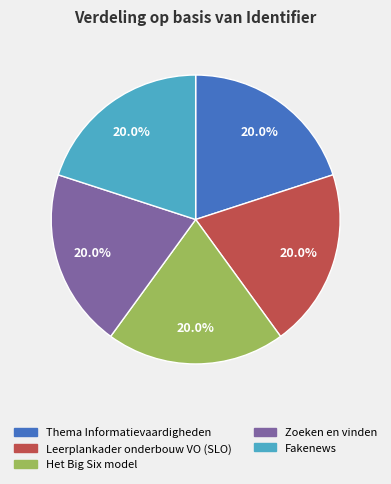

Is Thema Informatievaardigheden the majority of the pie?

No